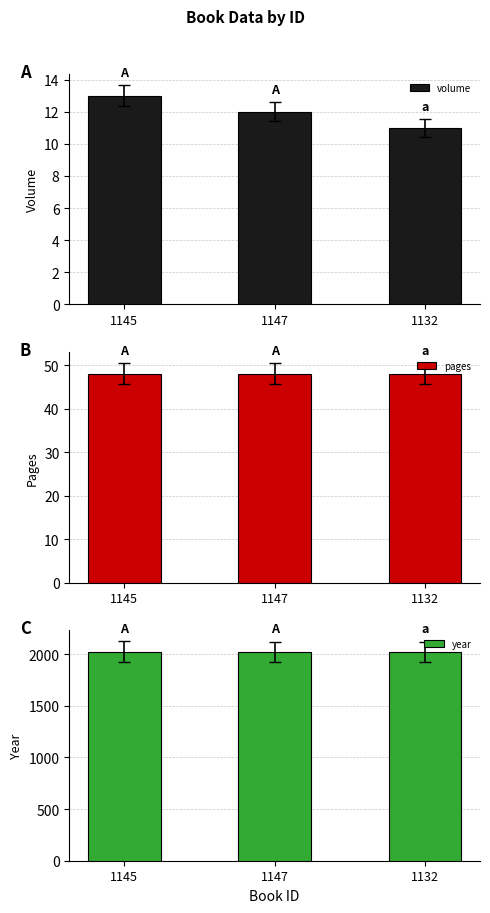

Is the value of pages at 1145 greater than the value of year at 1147?

No